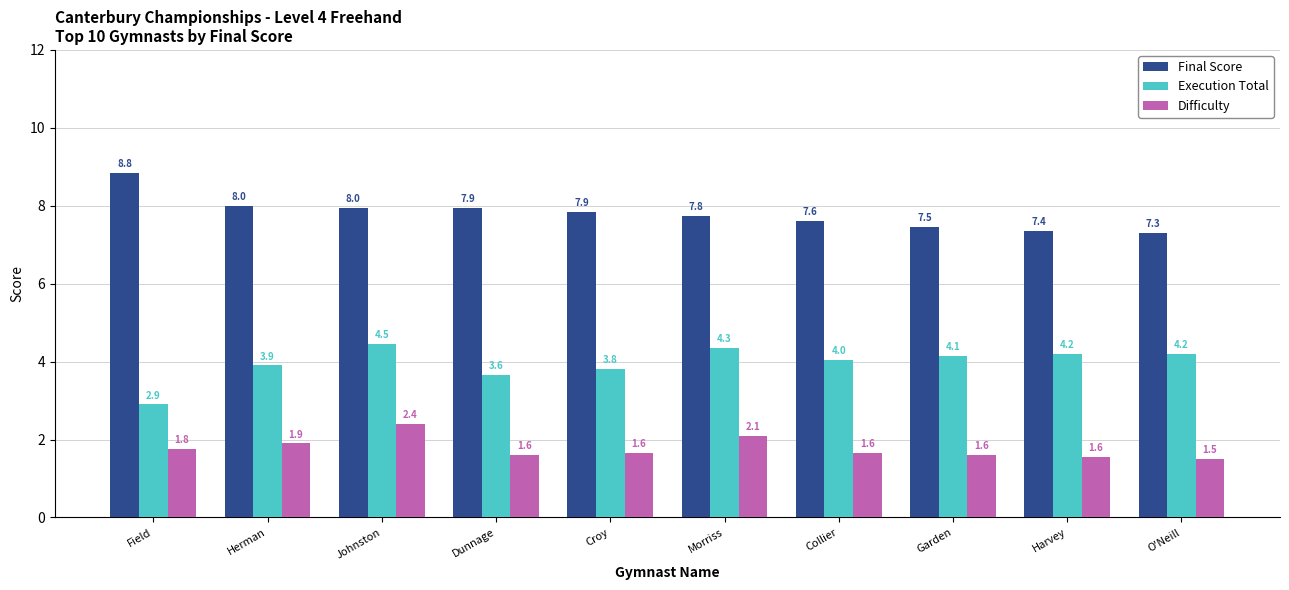

Which series has the largest total across all categories?

Final Score